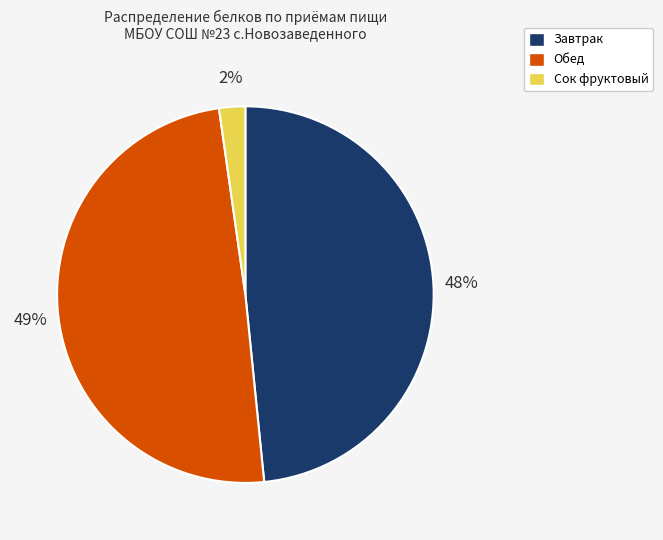

To the nearest percent, what portion does Сок фруктовый represent?

2%